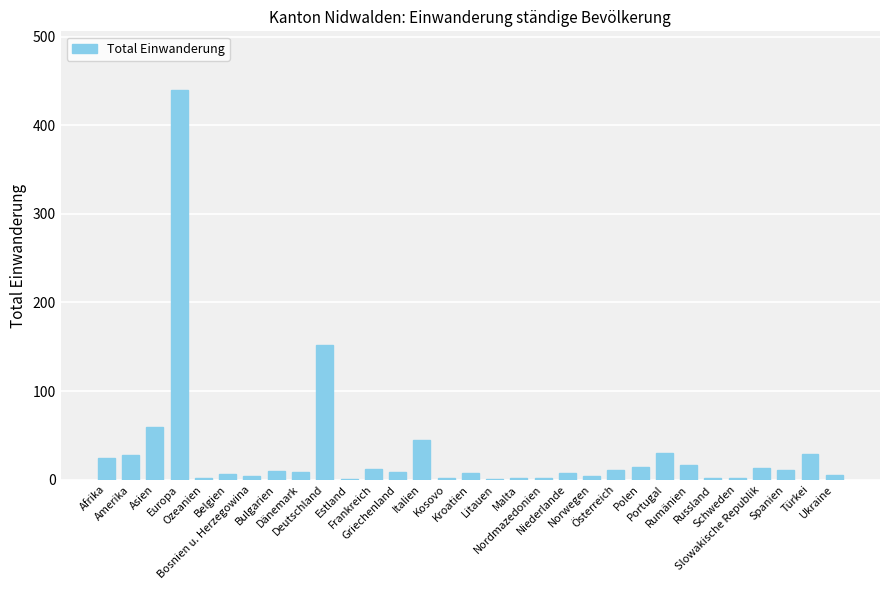

Are the bars grouped side by side (vs. stacked)?

No